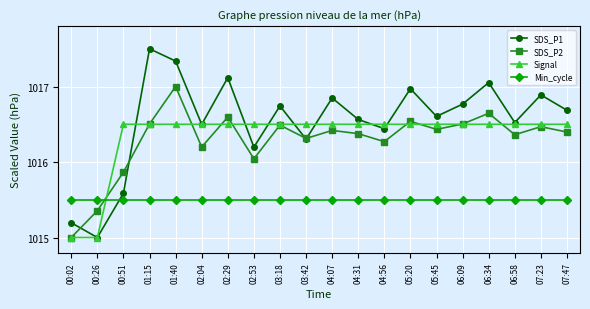

Is it true that SDS_P2 equals 1015.0 at 00:02?

True